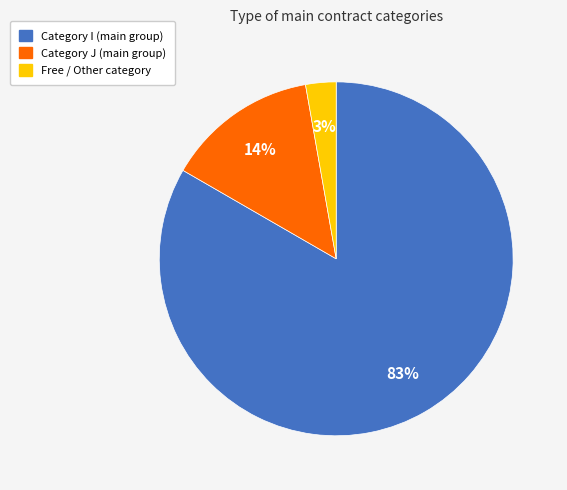

To the nearest percent, what is the average slice percentage?

33%